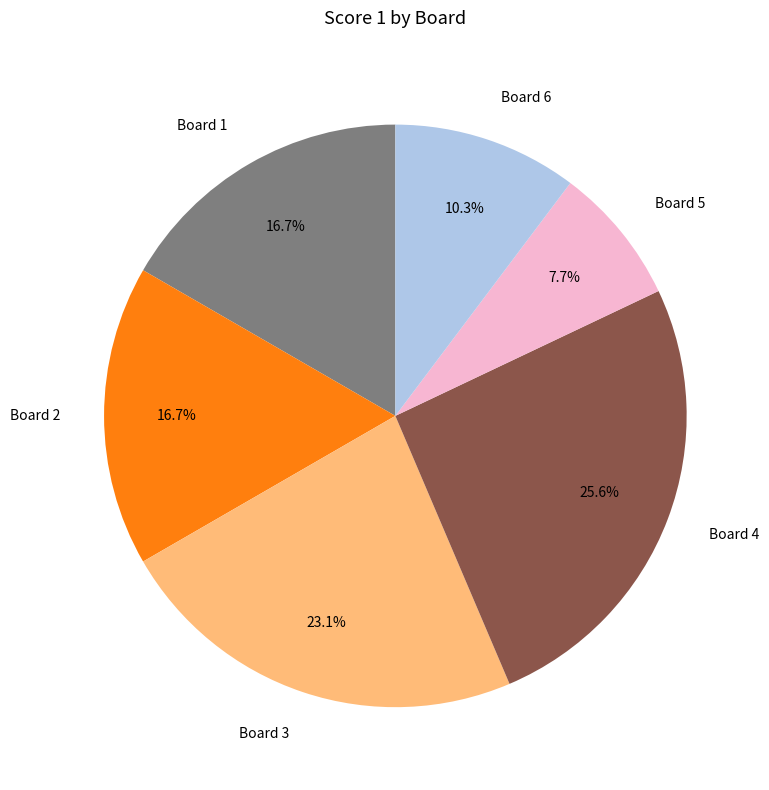

Which category has the biggest portion of the pie?

Board 4